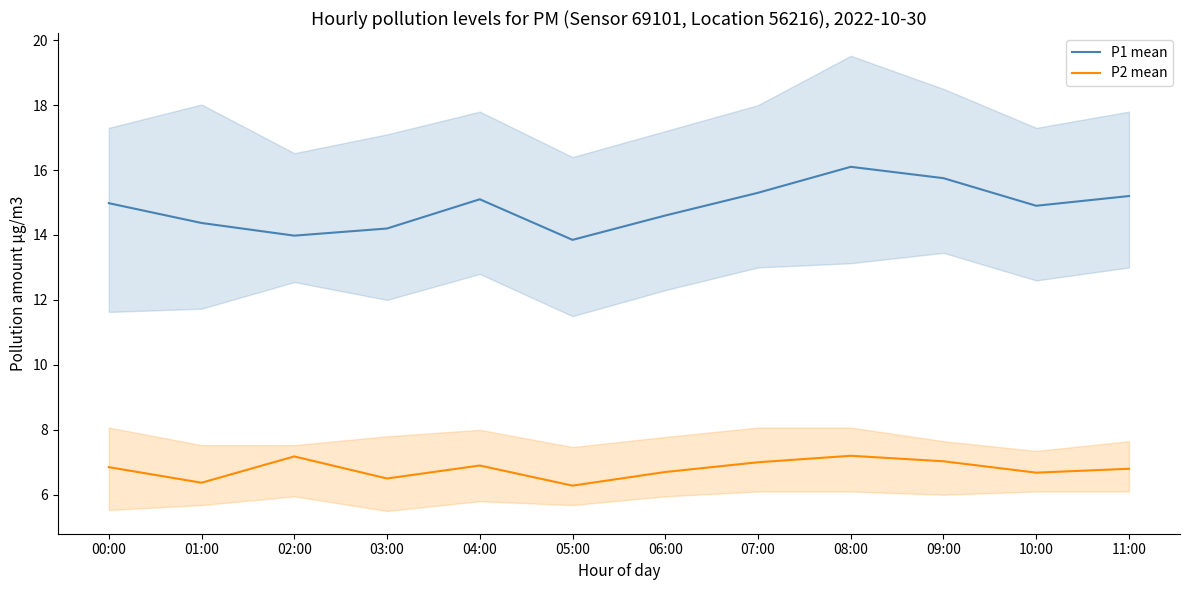

What is the label of the 7th point from the right?

05:00